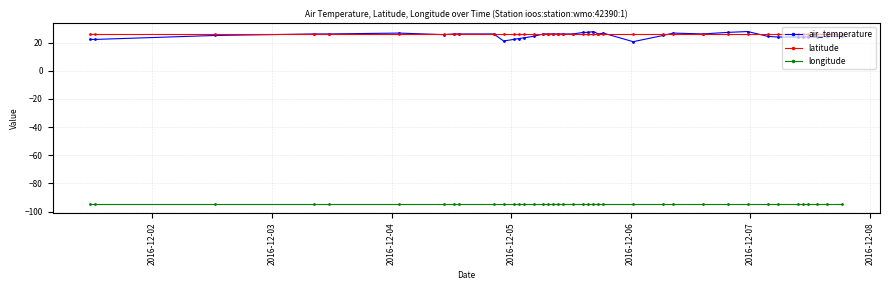

What is the value of the longitude point at the 14th from the left?

-94.9